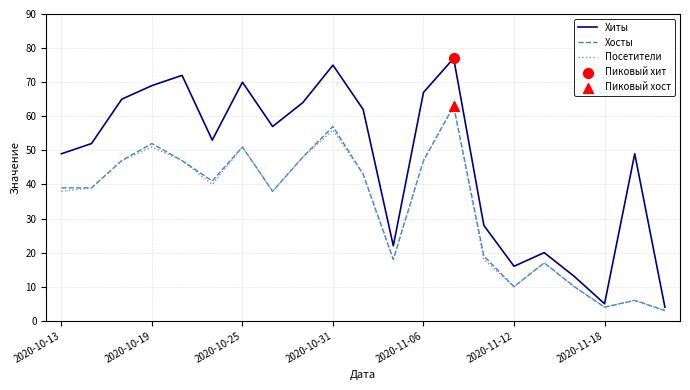

Which series has the largest total across all categories?

Хиты